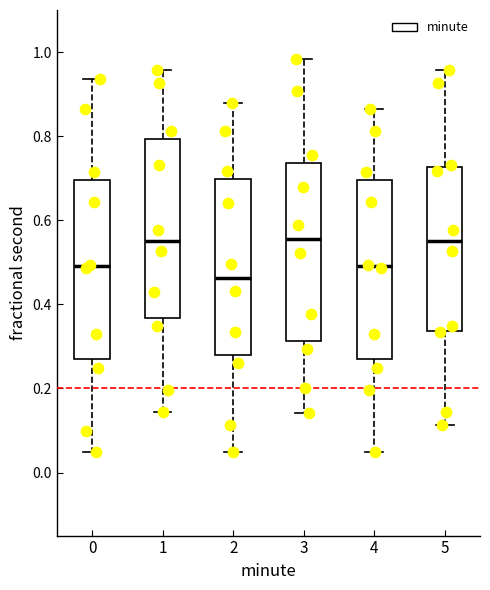

Reading left to right, transcribe this box plot: for each box, give where its median line is, the range the box spans, and where its two whiskers end, as read against the y-axis. The values are not printed on the chart, so give them approximately, as read against the axis.

0: median 0.50, box 0.26 to 0.70, whiskers 0.04 to 0.94
1: median 0.56, box 0.36 to 0.80, whiskers 0.14 to 0.96
2: median 0.46, box 0.28 to 0.70, whiskers 0.04 to 0.88
3: median 0.56, box 0.32 to 0.74, whiskers 0.14 to 0.98
4: median 0.50, box 0.26 to 0.70, whiskers 0.04 to 0.86
5: median 0.56, box 0.34 to 0.72, whiskers 0.12 to 0.96